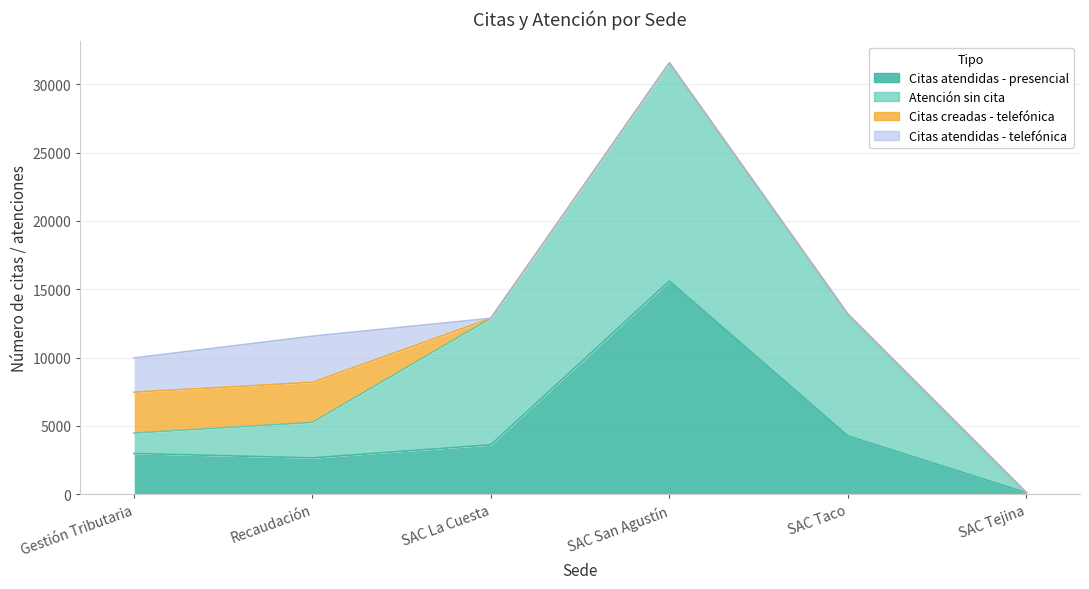

What position from the left is SAC Tejina?

6